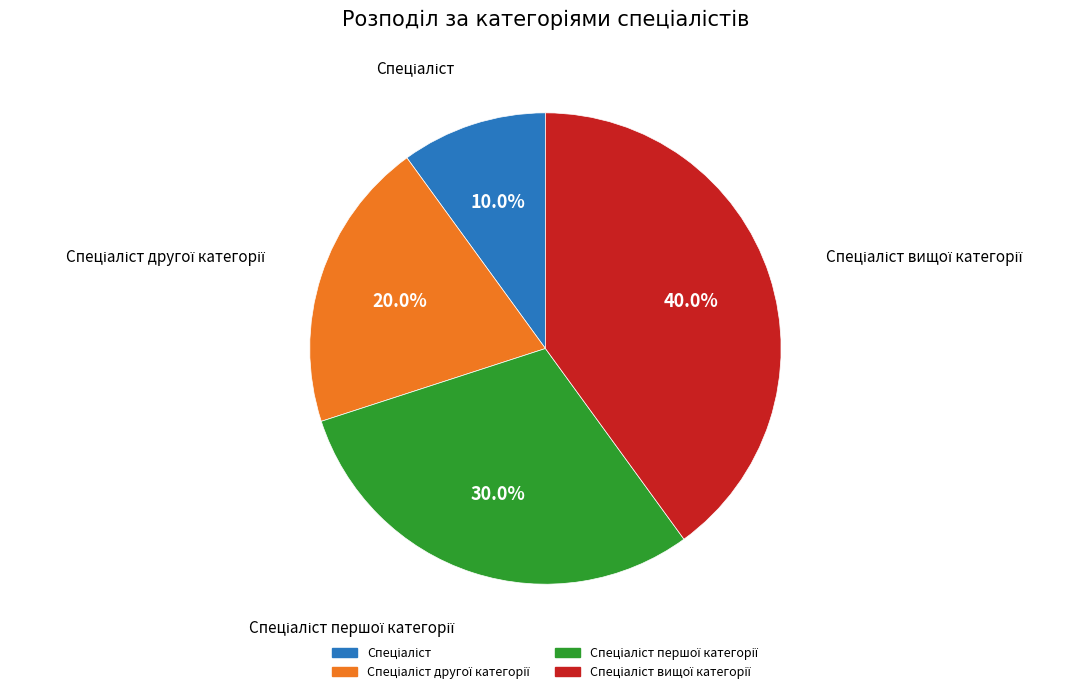

Is there a majority slice in this chart?

No